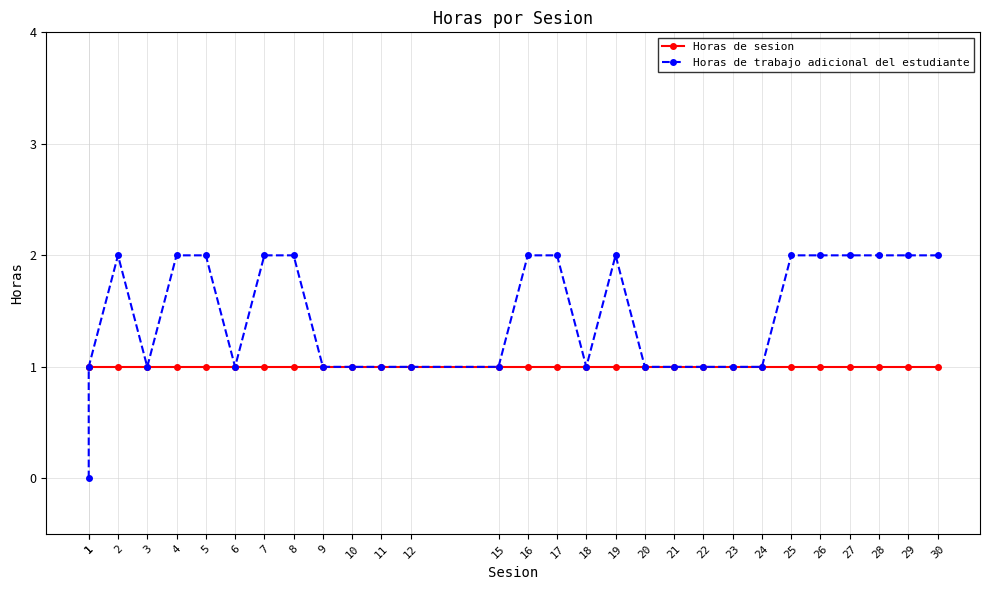

Which has a higher value, 1 or 28?

1